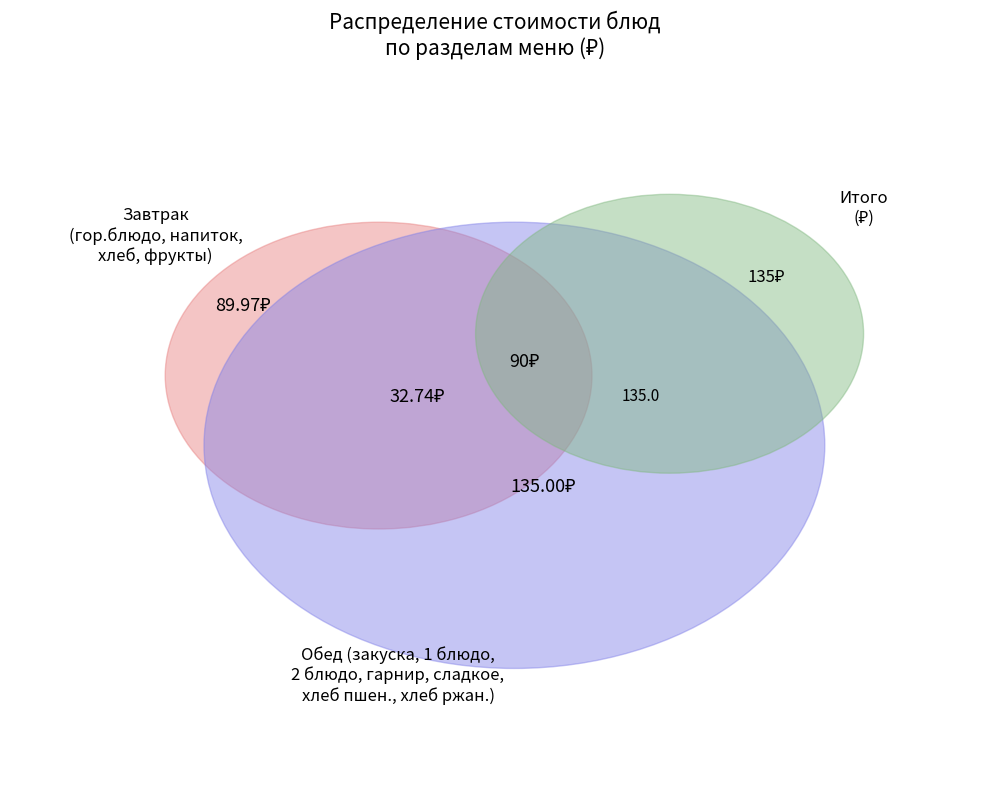

True or false: хлеб пшеничный accounts for 2% of the total.

True